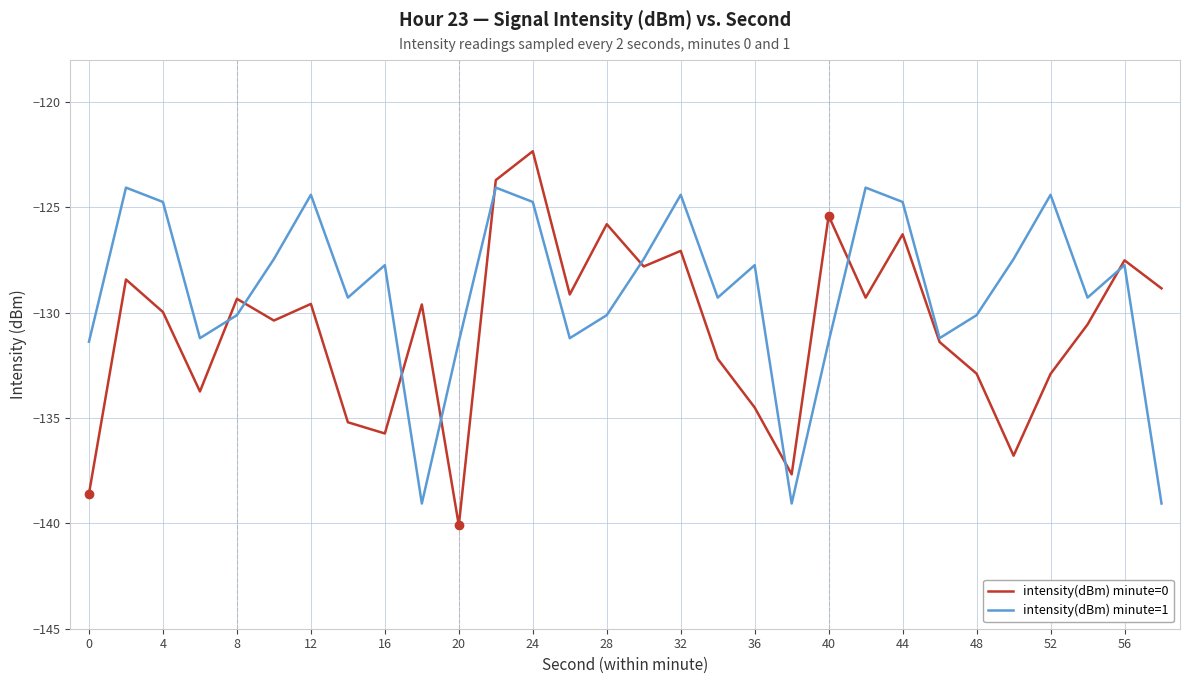

Reading right to left, extract all data points from this chart.

intensity(dBm) minute=0: -128.8	-127.5	-130.6	-132.9	-136.8	-132.9	-131.4	-126.3	-129.3	-125.4	-137.7	-134.5	-132.2	-127.1	-127.8	-125.8	-129.1	-122.3	-123.7	-140.1	-129.6	-135.7	-135.2	-129.6	-130.4	-129.3	-133.7	-130.0	-128.4	-138.6
intensity(dBm) minute=1: -139.1	-127.7	-129.3	-124.4	-127.5	-130.1	-131.2	-124.7	-124.1	-131.4	-139.1	-127.7	-129.3	-124.4	-127.5	-130.1	-131.2	-124.7	-124.1	-131.4	-139.1	-127.7	-129.3	-124.4	-127.5	-130.1	-131.2	-124.7	-124.1	-131.4